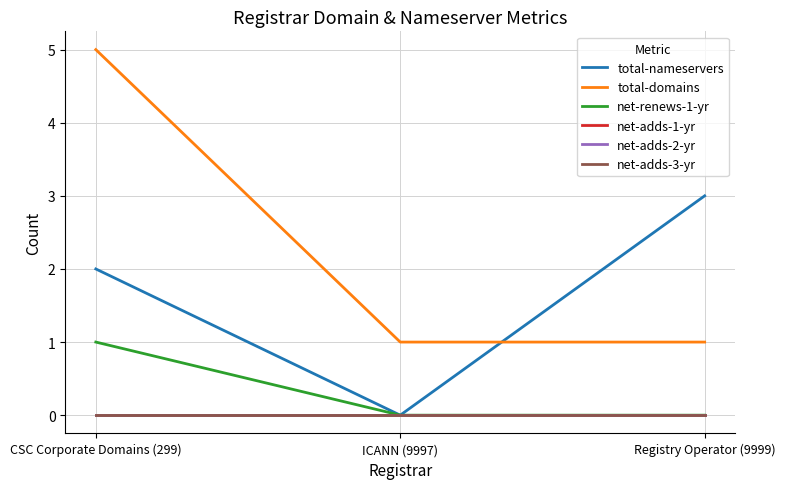

At which category is the sum across all series the highest?

CSC Corporate Domains (299)